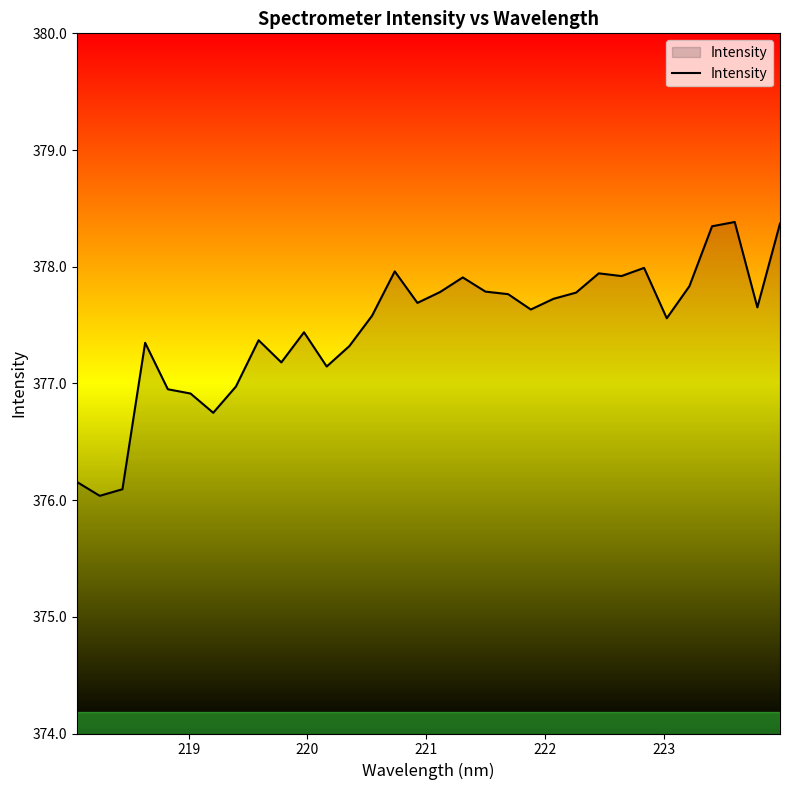

What is the maximum value shown in the chart?

378.4